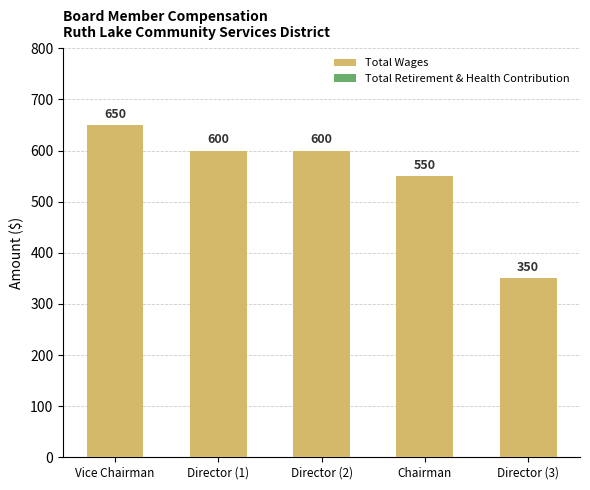

What is the sum of all values?

2750